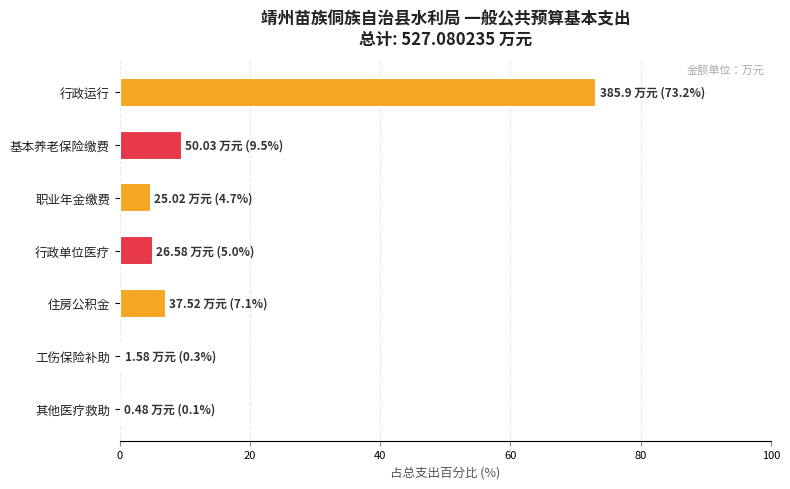

What is the ratio of the value at 行政单位医疗 to the value at 基本养老保险缴费?

0.5